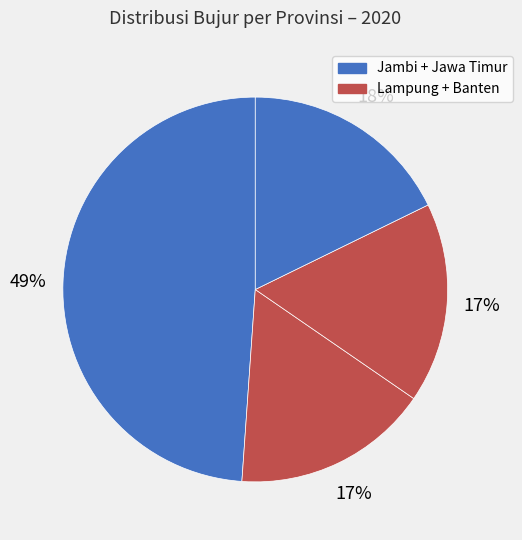

How many segments does this pie chart have?

4